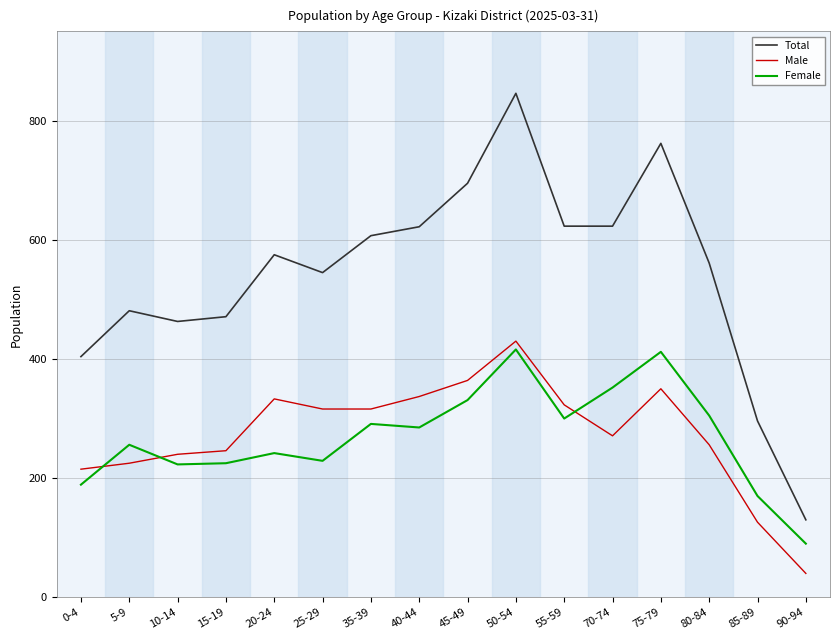

Between which two adjacent categories do Male and Female first intersect?

0-4 and 5-9